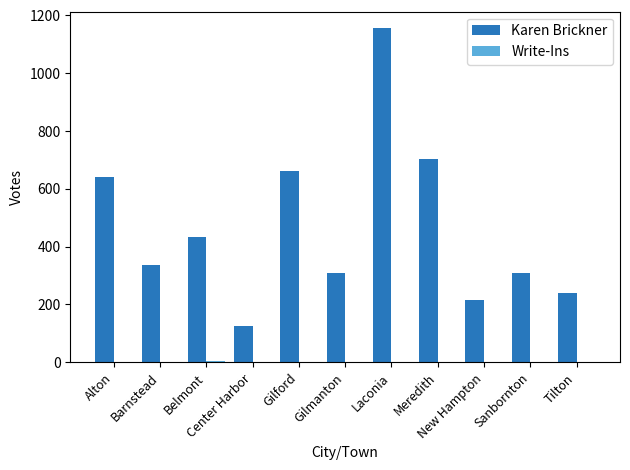

What is the sum of all Karen Brickner values?

5130